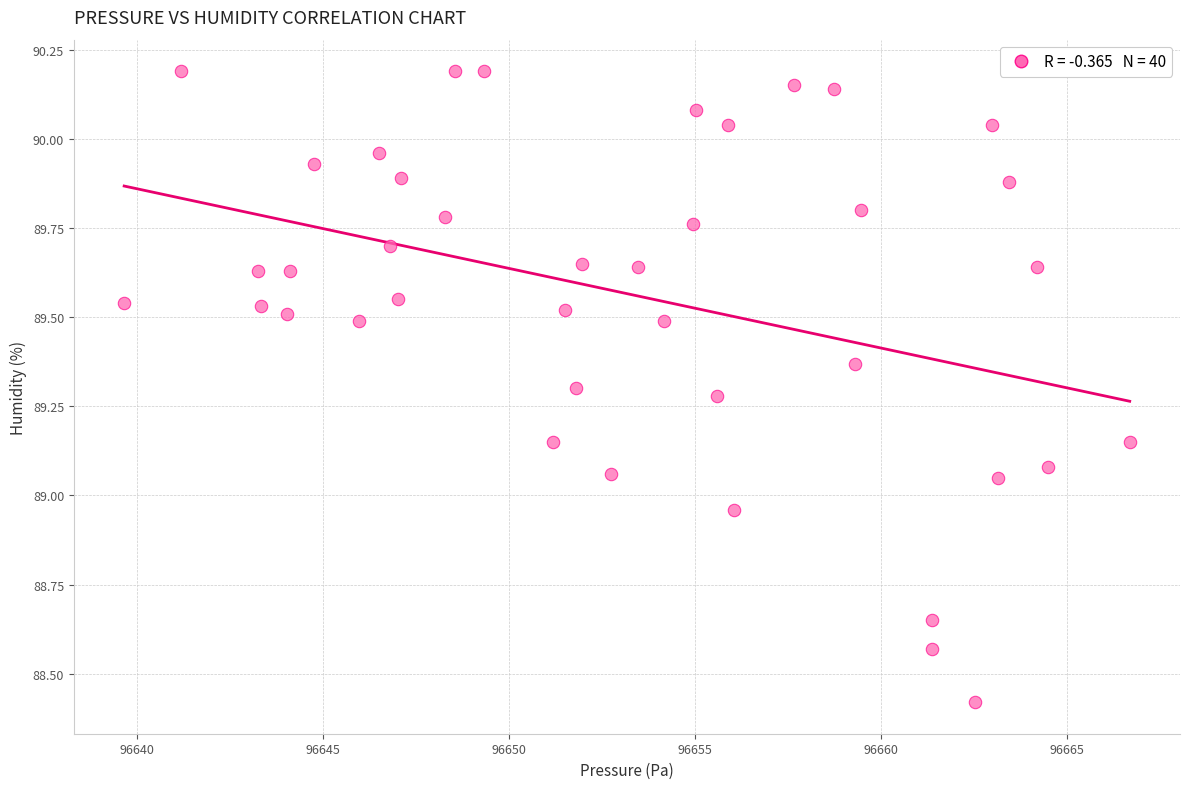

What is the range of X values (max minus min)?

27.0